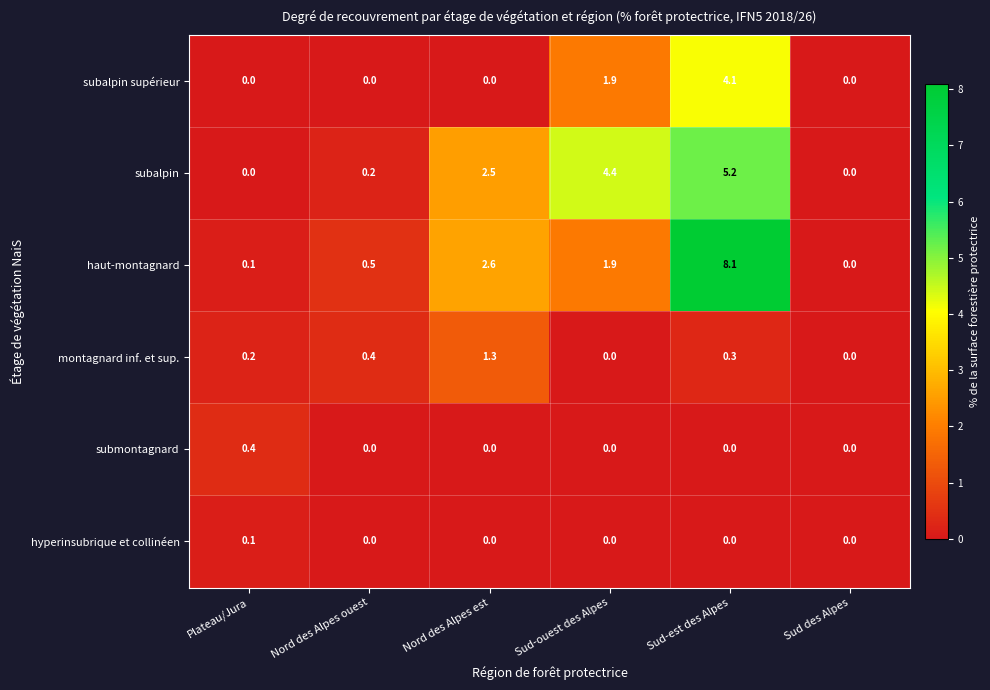

Which series changed the most between Nord des Alpes est and Sud-est des Alpes?

haut-montagnard